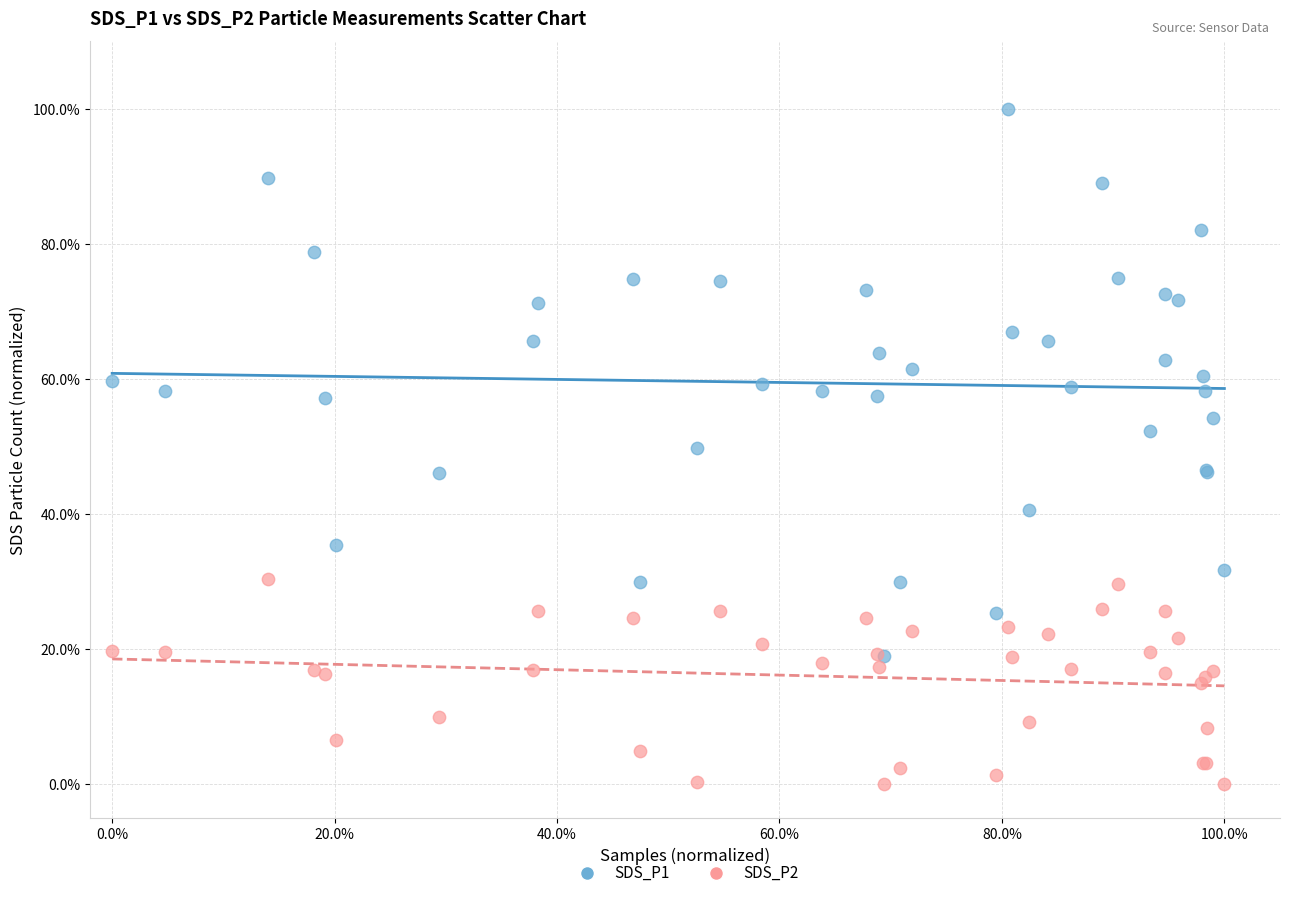

Which series has the largest Y range (max minus min)?

SDS_P1